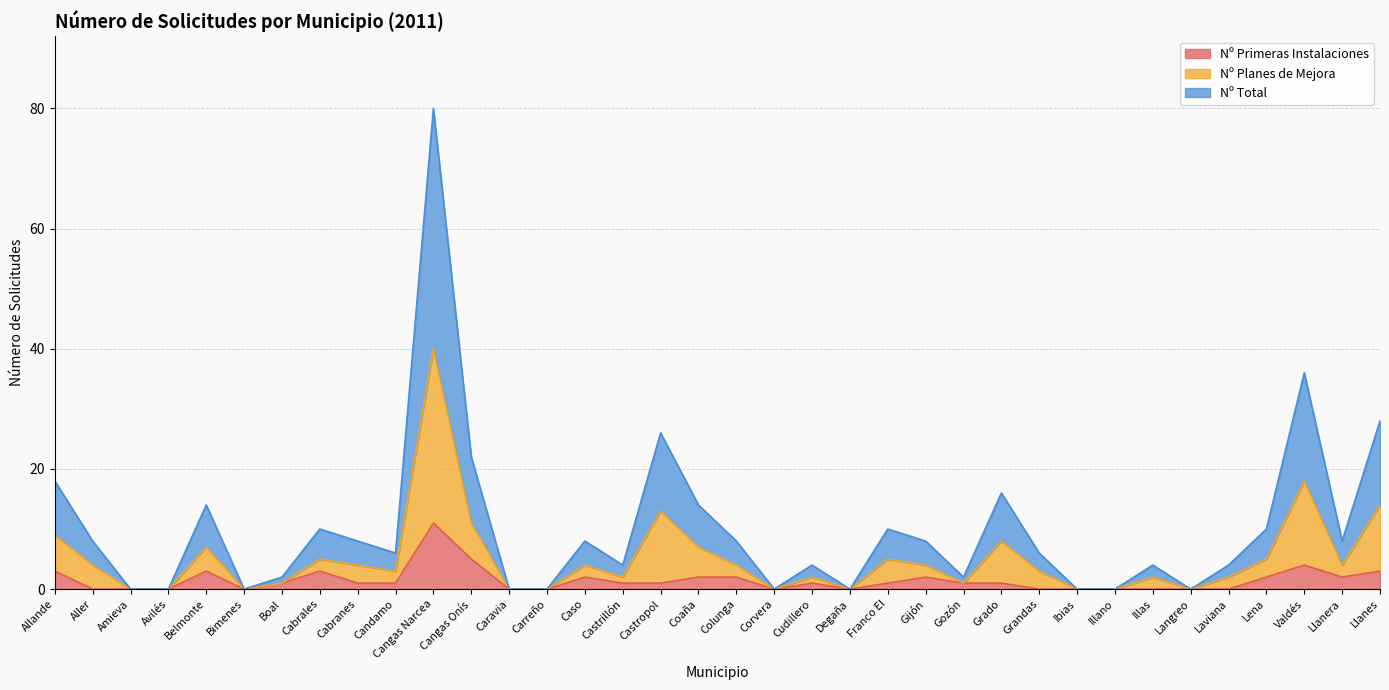

What is the sum of the Nº Total values at Castrillón and Cabranes?

12